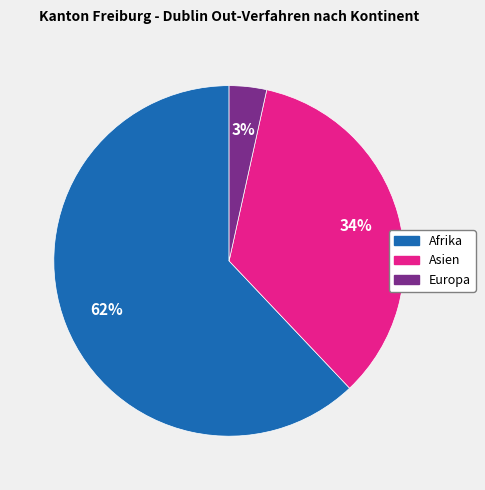

To the nearest percent, what portion does Europa represent?

3%